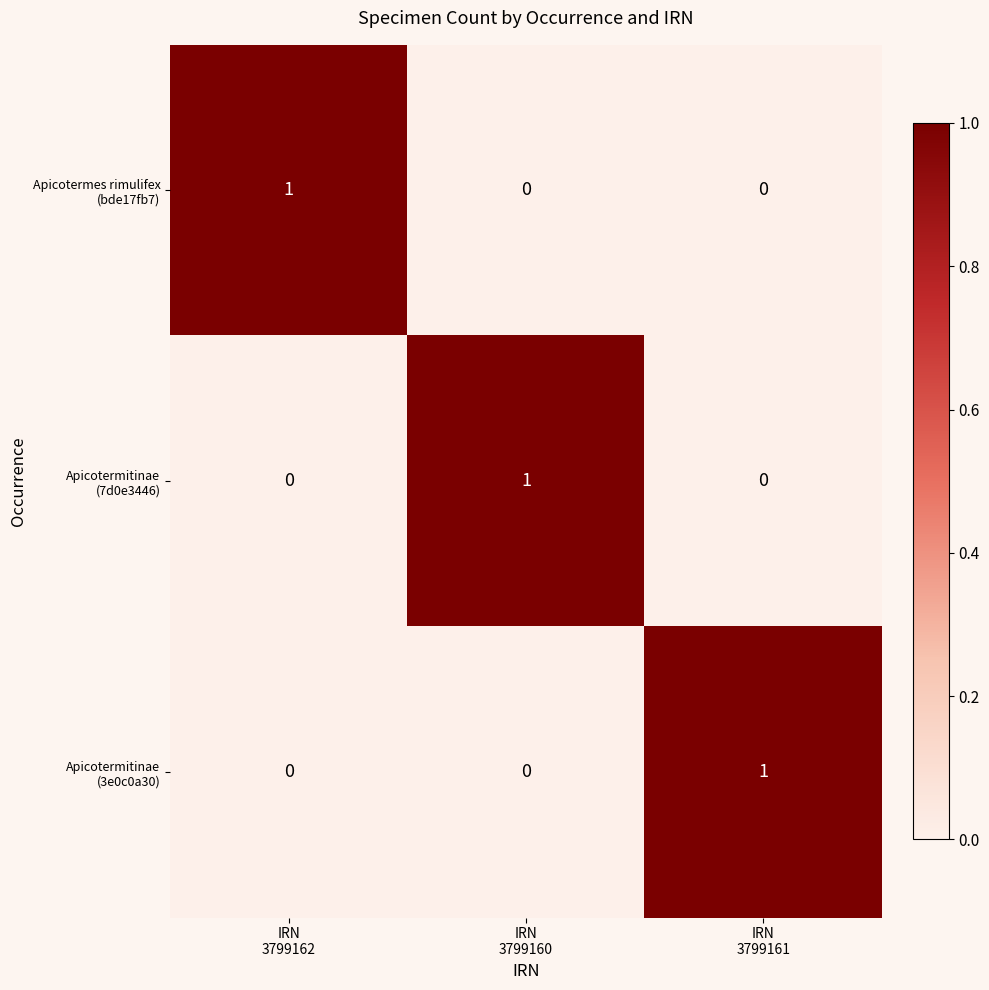

At how many categories does at least one series exceed 0?

3